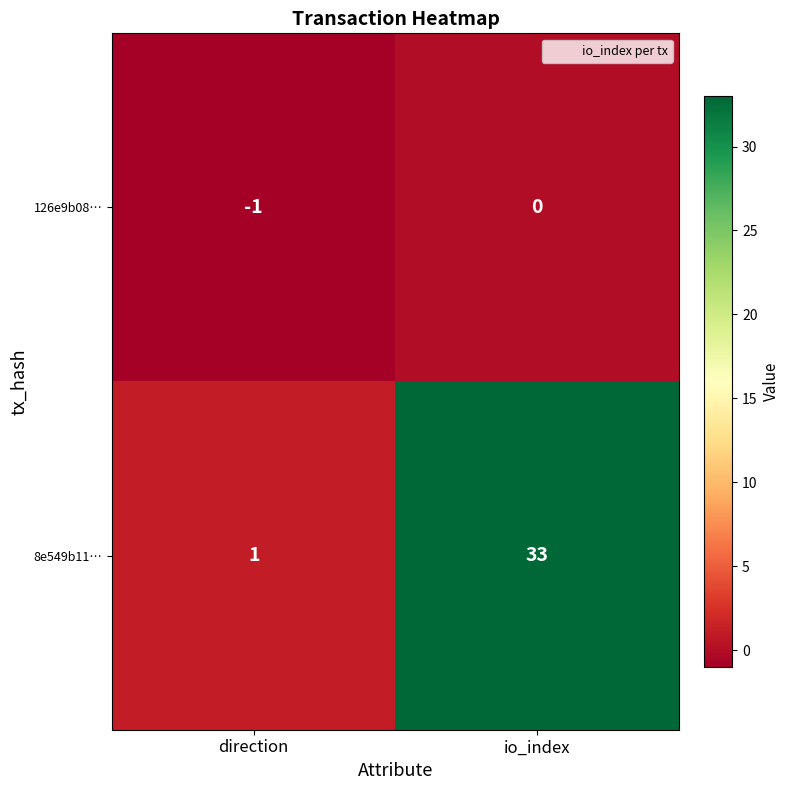

What is the sum of the 8e549b11… values at io_index and direction?

34